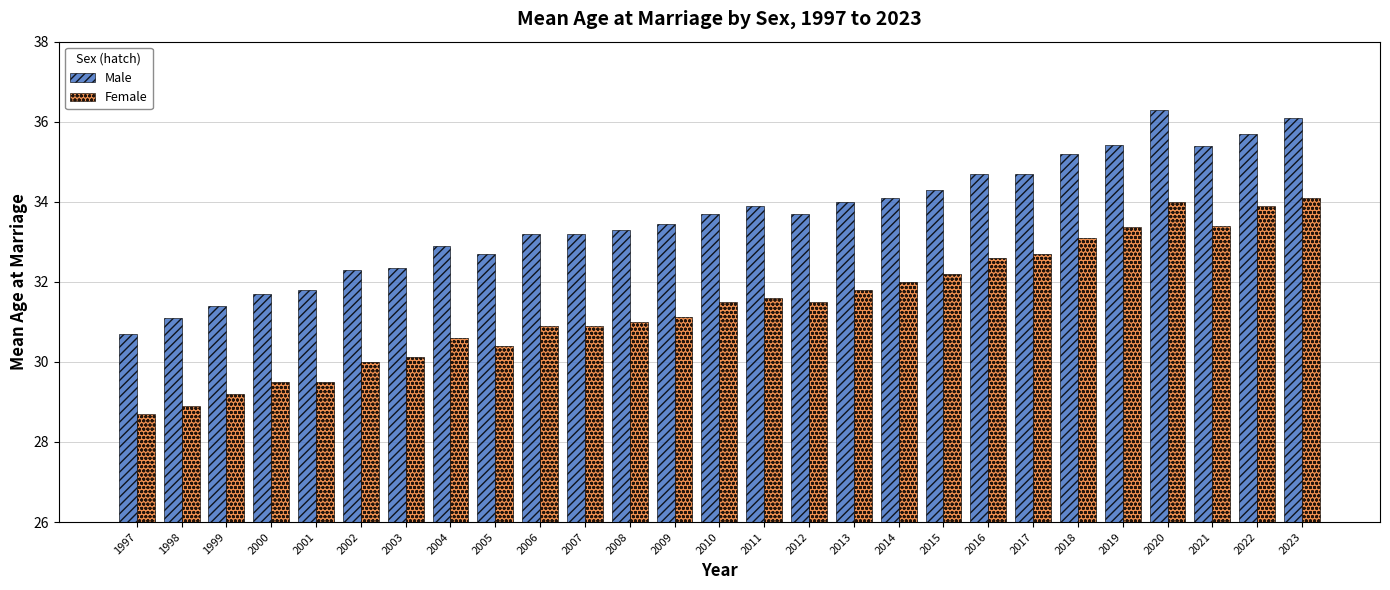

At which label does Male first exceed 33?

2006